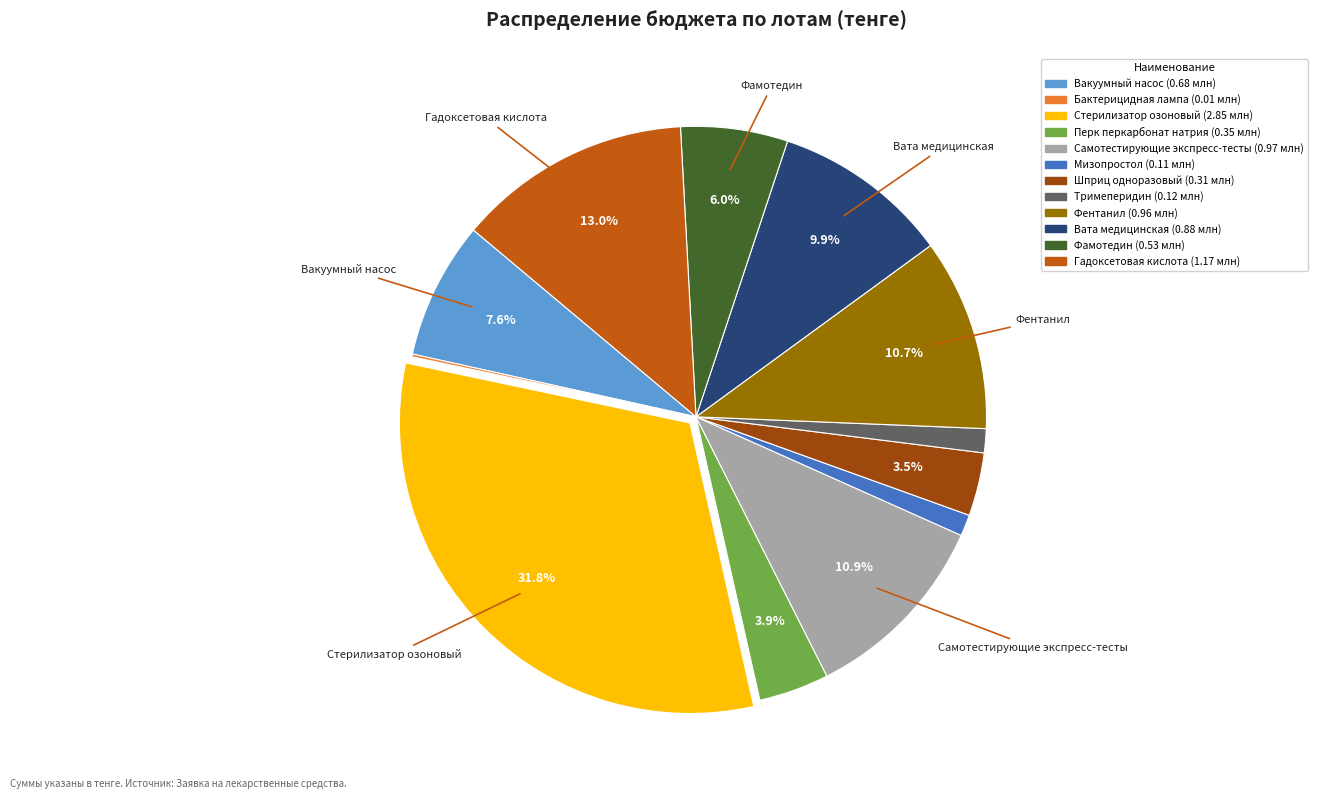

Approximately how many times larger is the value at Самотестирующие экспресс-тесты compared to Вата медицинская?

1.1